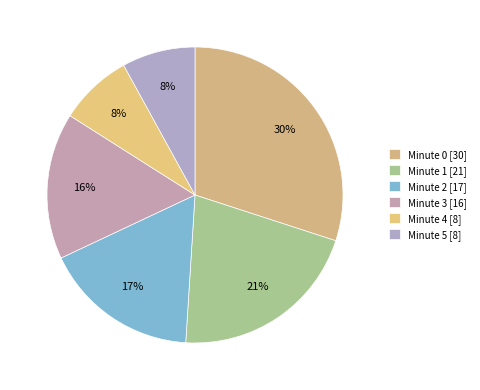

Count the number of slices in the pie.

6